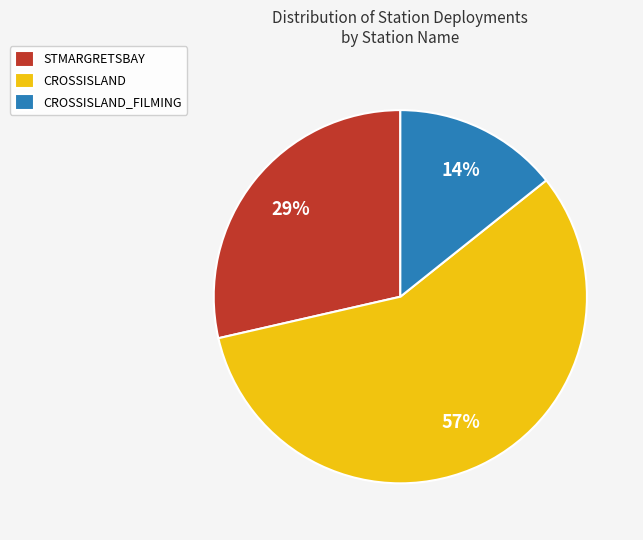

What is the smallest slice in the pie chart?

CROSSISLAND_FILMING